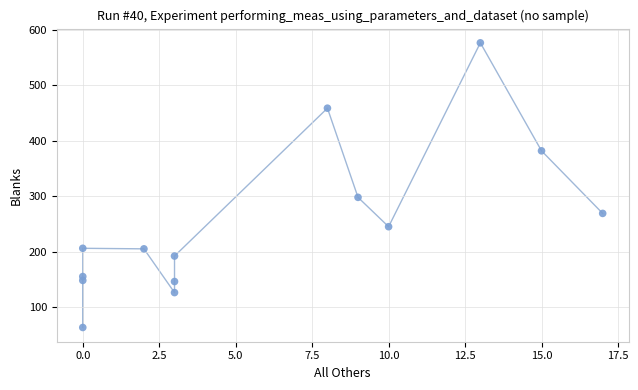

What is the range of X values (max minus min)?

17